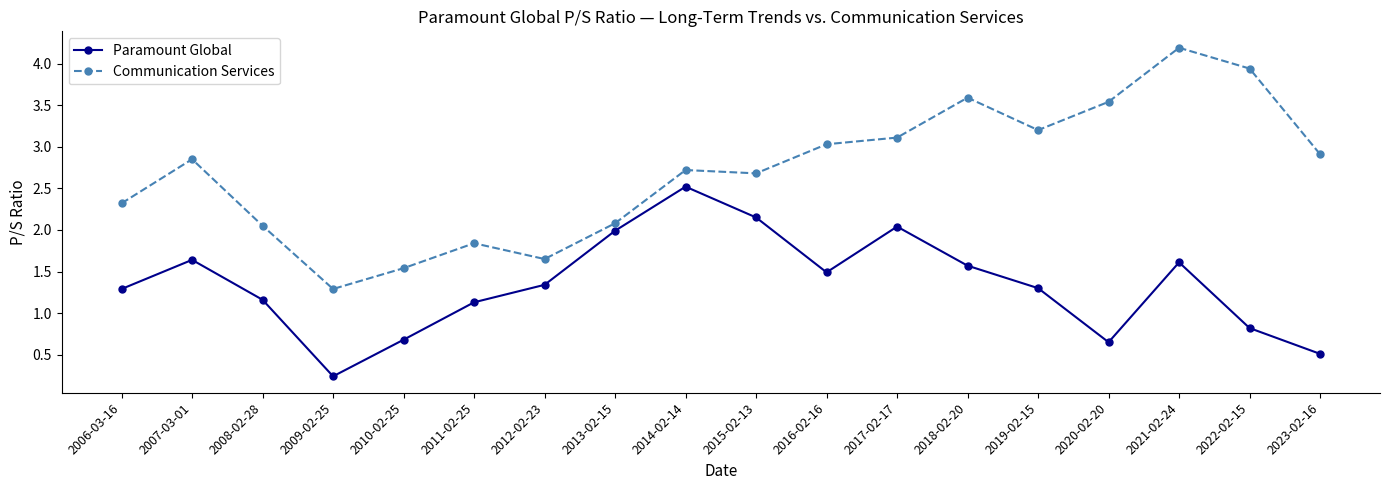

What is the difference between the Communication Services values at 2006-03-16 and 2008-02-28?

0.3